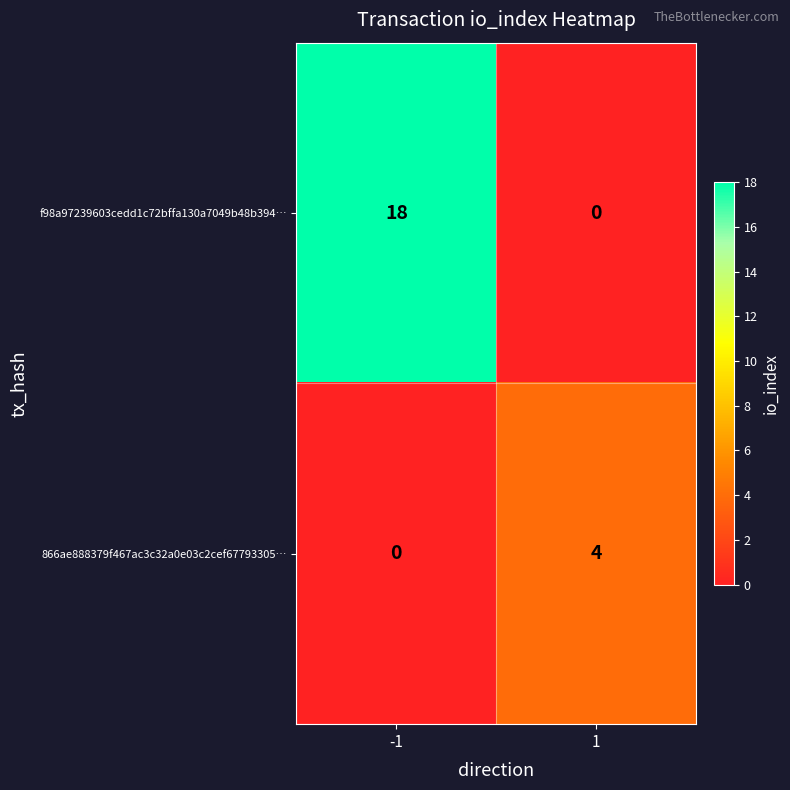

Which series has the largest range (max minus min)?

f98a97239603cedd1c72bffa130a7049b48b394…